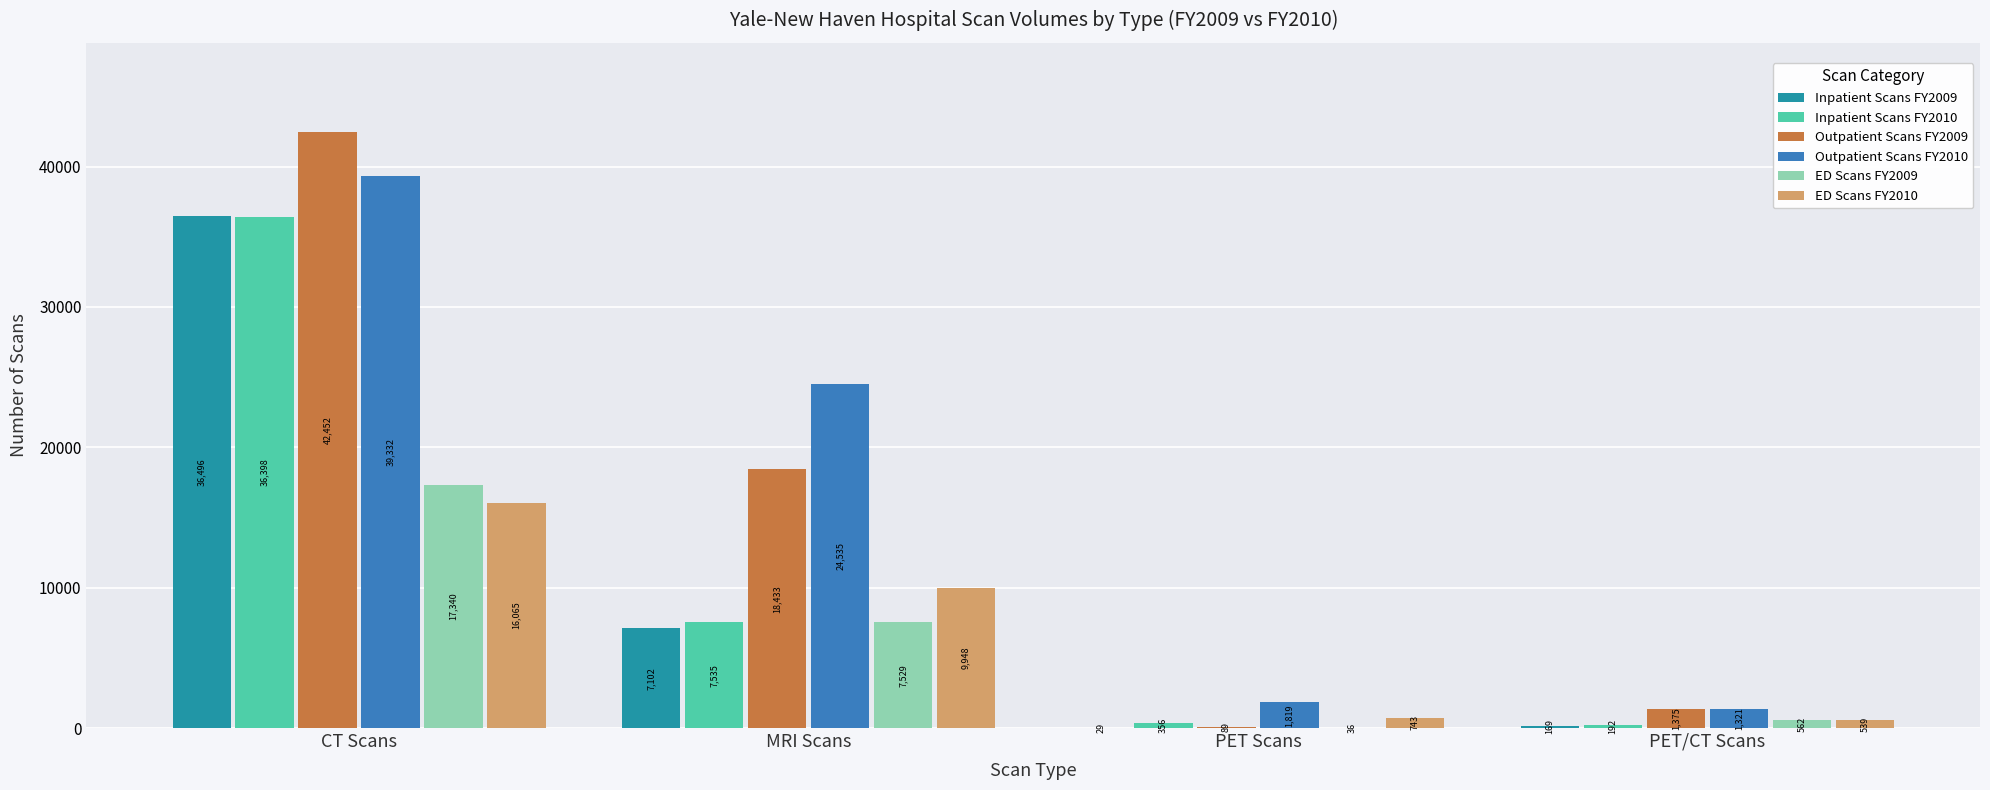

Between MRI Scans and PET/CT Scans, which series saw the biggest shift?

Outpatient Scans FY2010